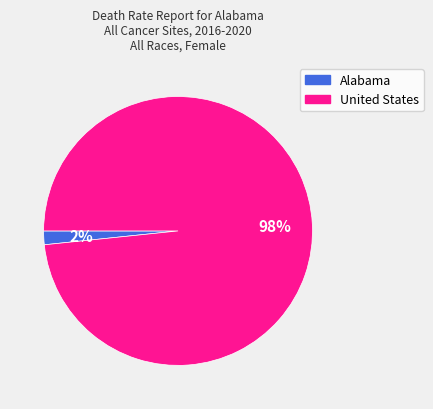

How many segments does this pie chart have?

2